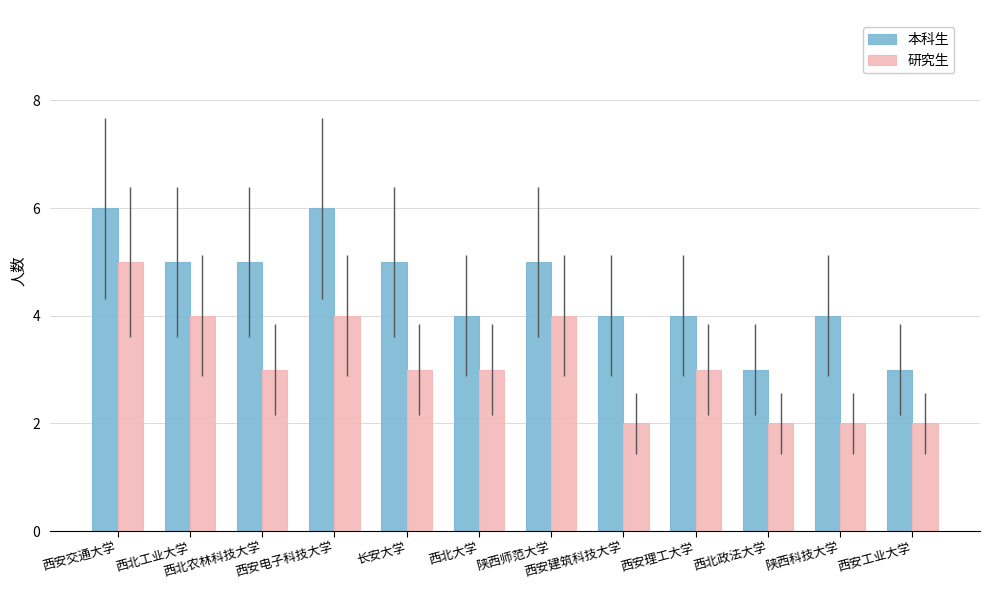

At which category is the sum across all series the highest?

西安交通大学